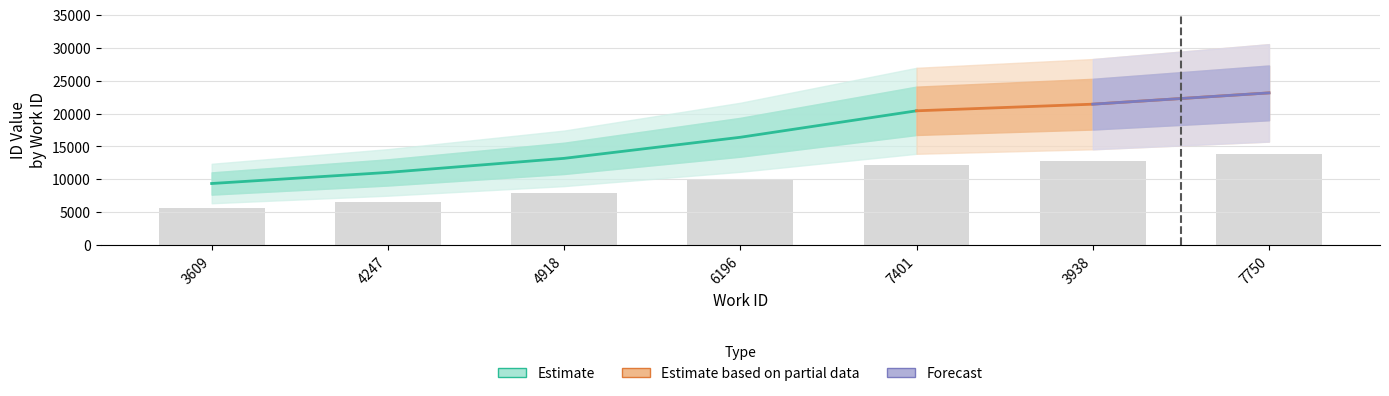

List the labels in order of value, largest first.

7750, 3938, 7401, 6196, 4918, 4247, 3609